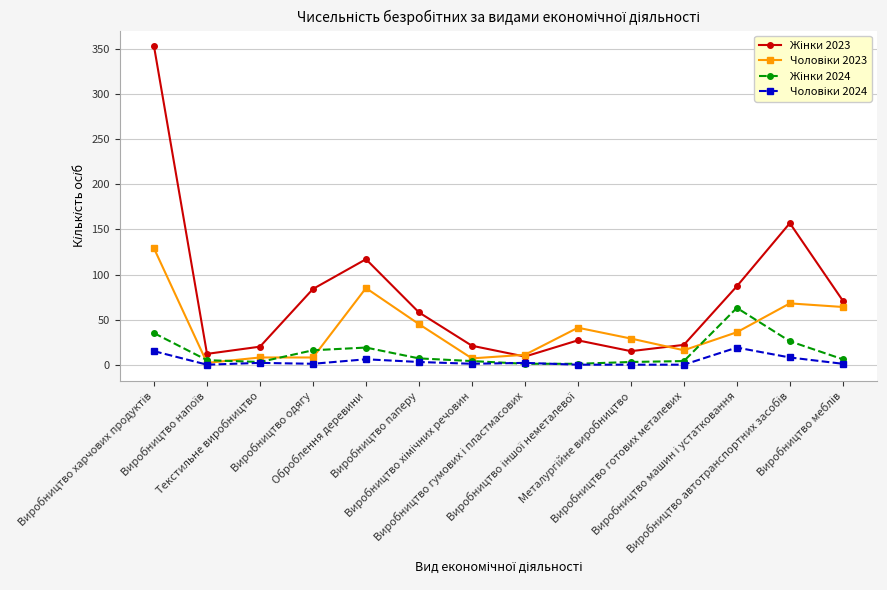

What is the greatest value displayed?

353